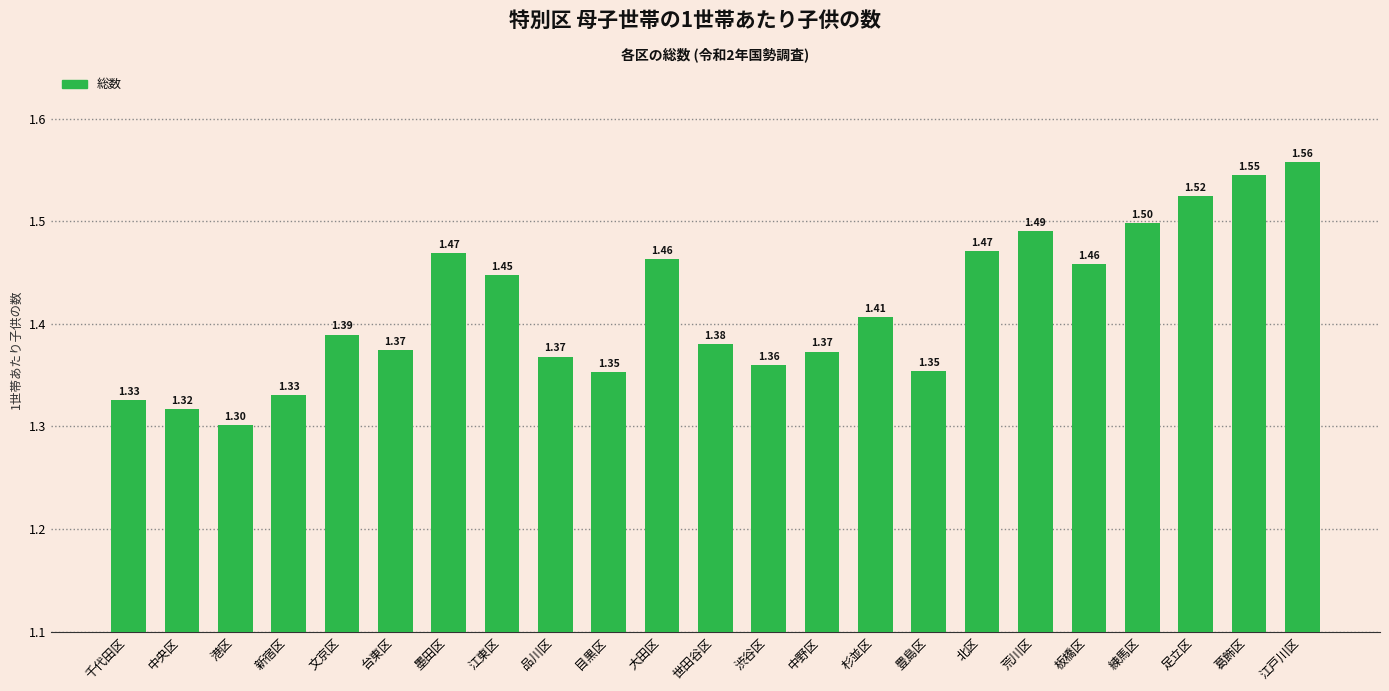

What is the label of the 4th bar from the left?

新宿区